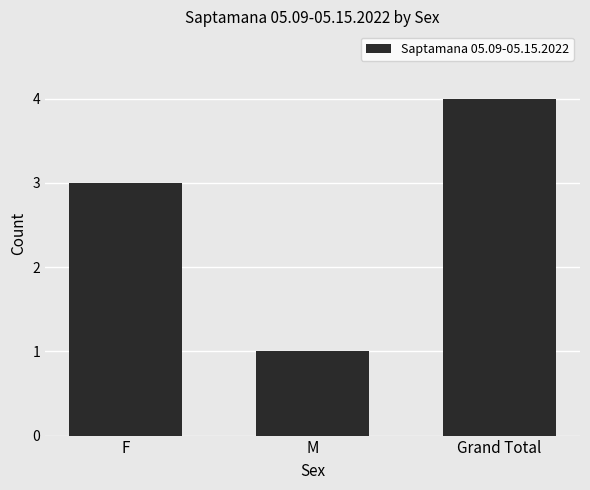

Reading left to right, extract all data points from this chart.

3	1	4